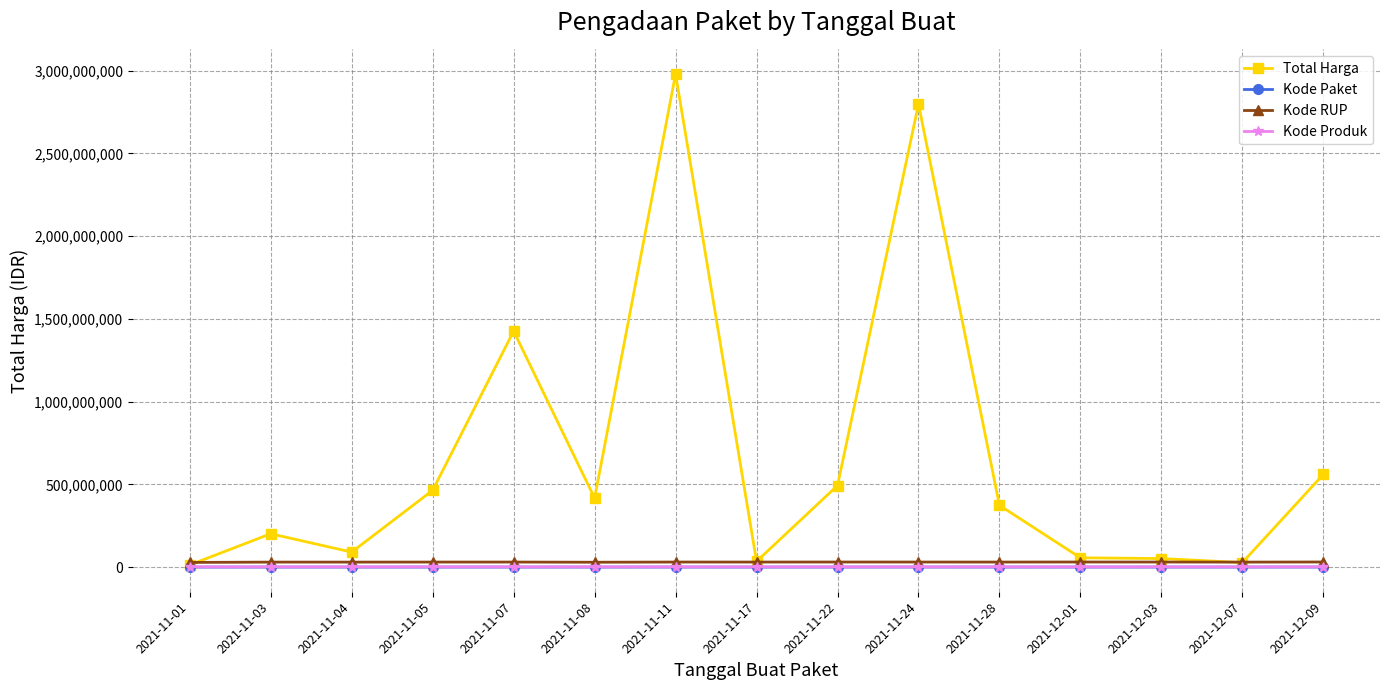

Which series ends up on top after the final intersection of Kode RUP and Total Harga?

Total Harga